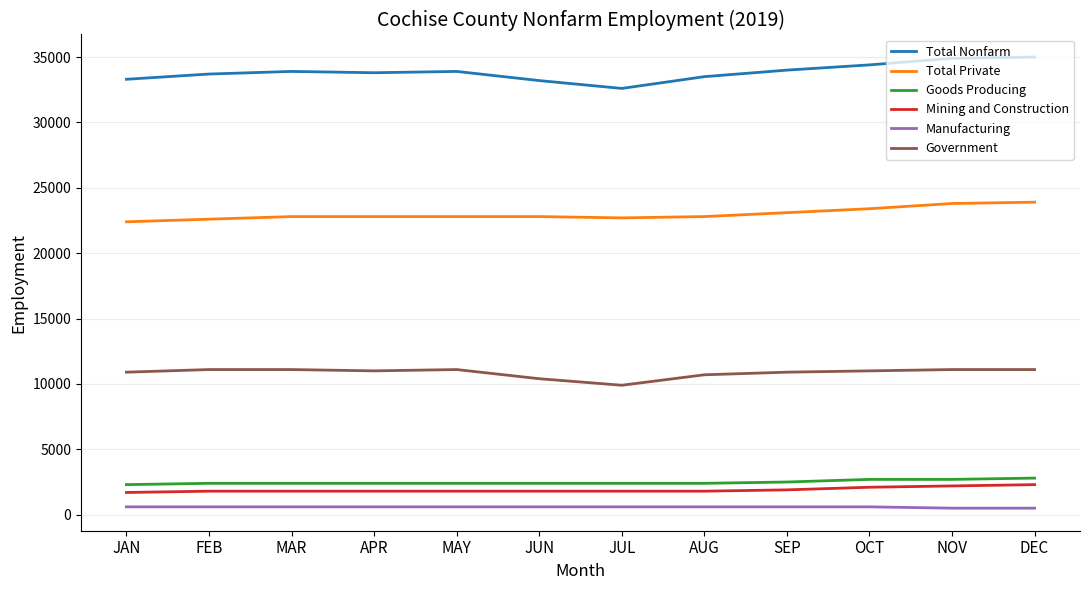

How many distinct data groups are displayed?

6